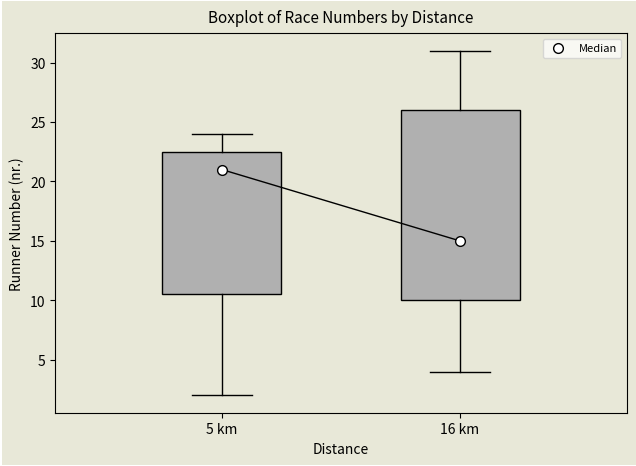

Which box has the lowest median line?

16 km